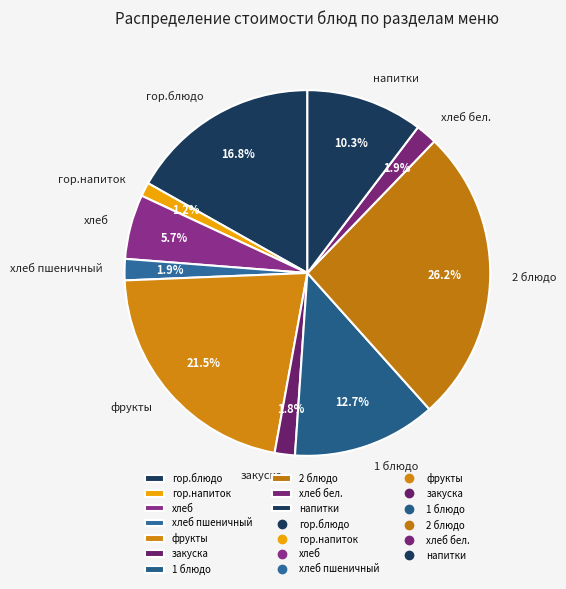

How many slices are in this pie chart?

10